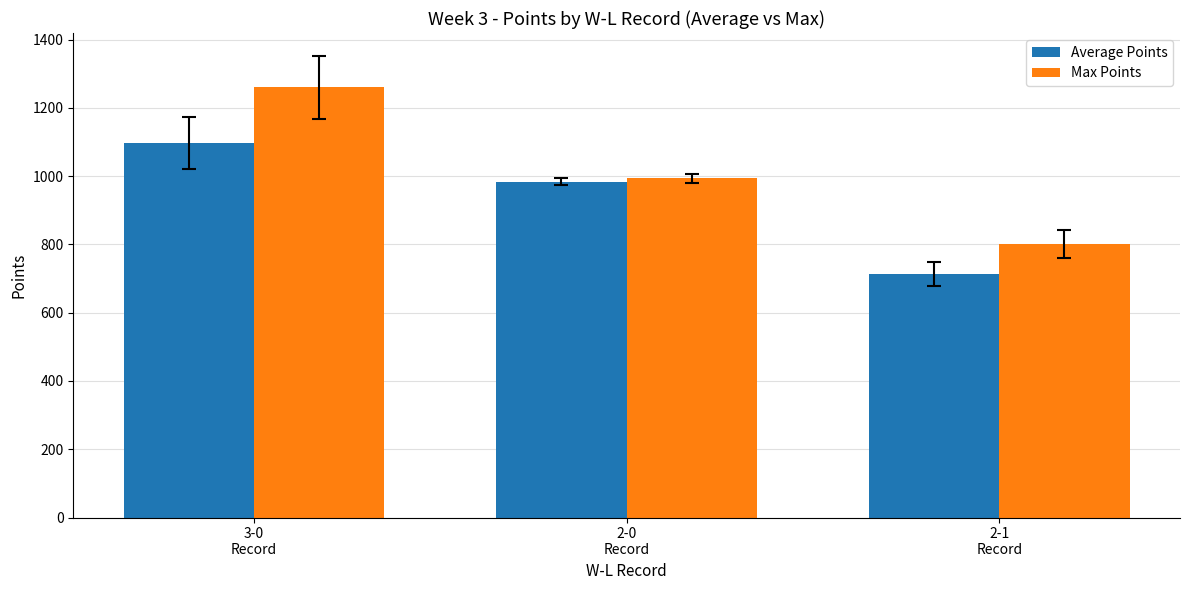

What is the difference between the highest and lowest values at 2-0
Record?

10.5